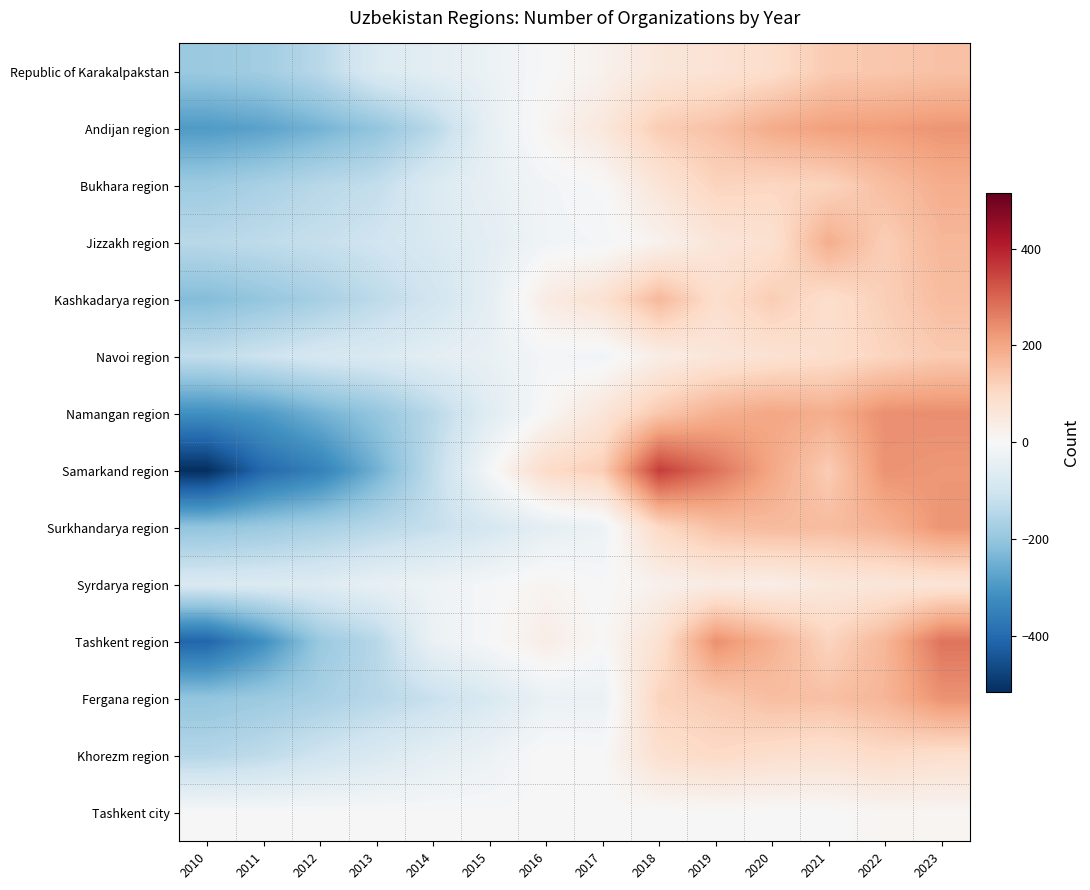

Which series has the largest range (max minus min)?

Samarkand region